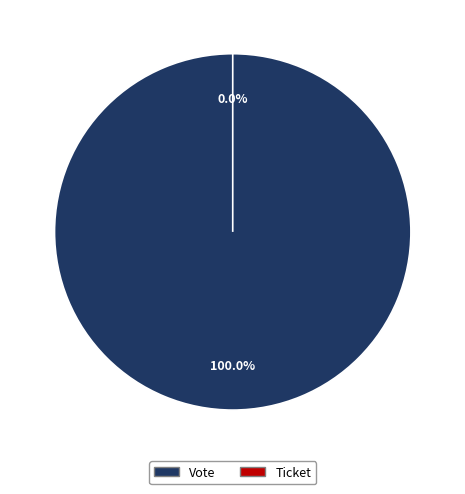

To the nearest percent, what is the difference between the largest and smallest slice percentages?

100%